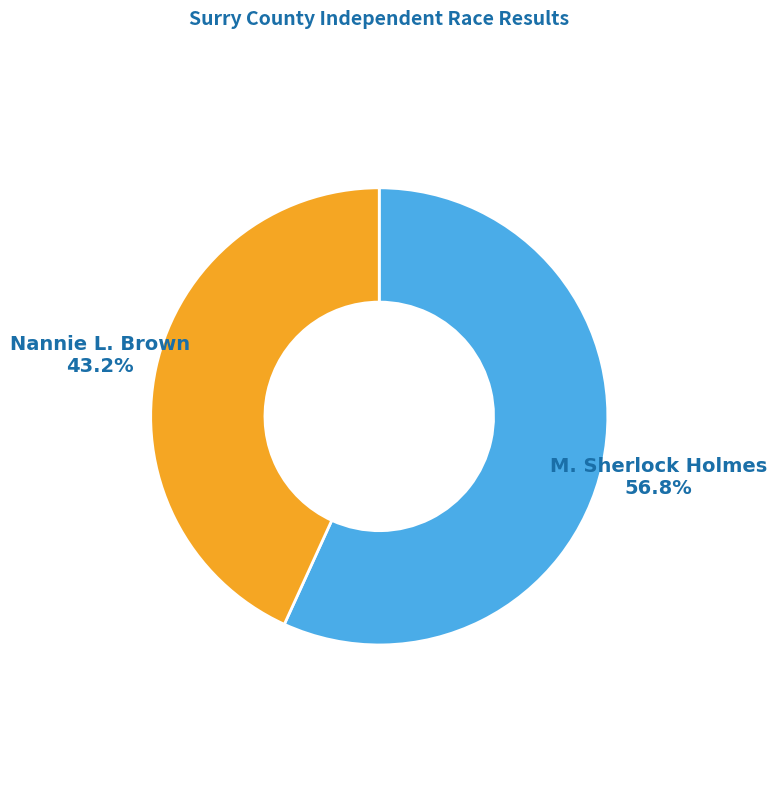

To the nearest percent, what is the difference between the largest and smallest slice percentages?

14%